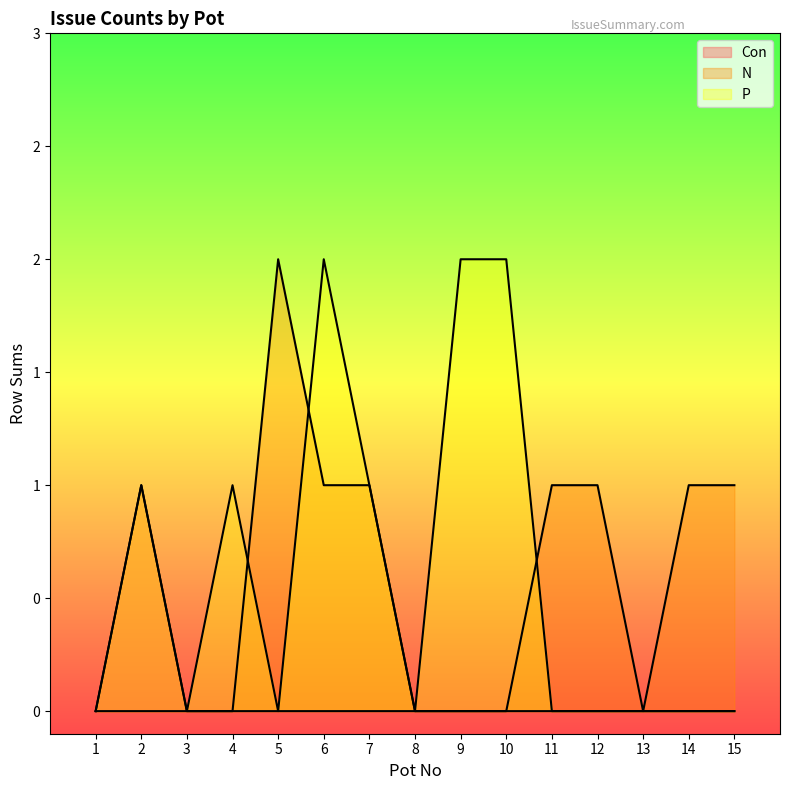

In N, how many points are higher than both neighbors (excluding endpoints)?

1